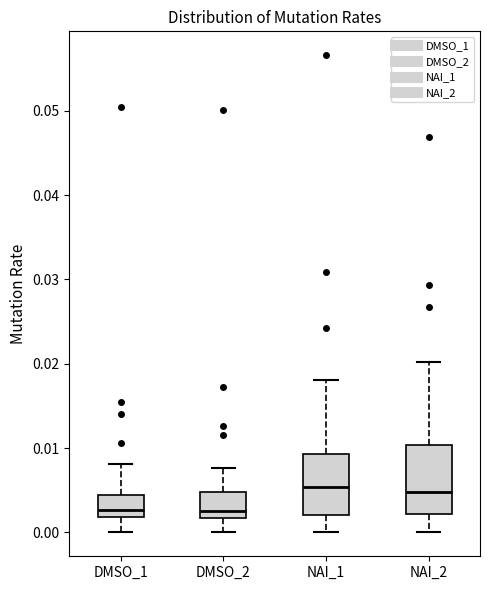

Where does the lower whisker of the box for DMSO_2 end on the y-axis? The values are not printed on the chart, so give them approximately, as read against the axis.

0.000